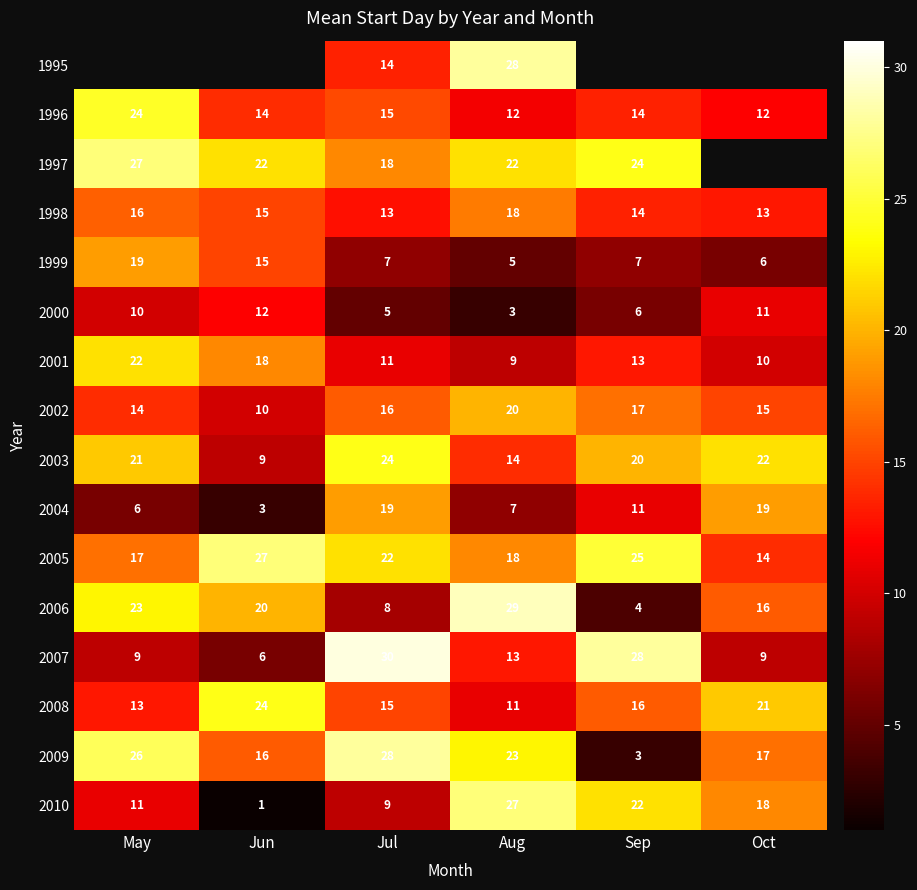

What is the lowest value of the 2006 series?

4.0